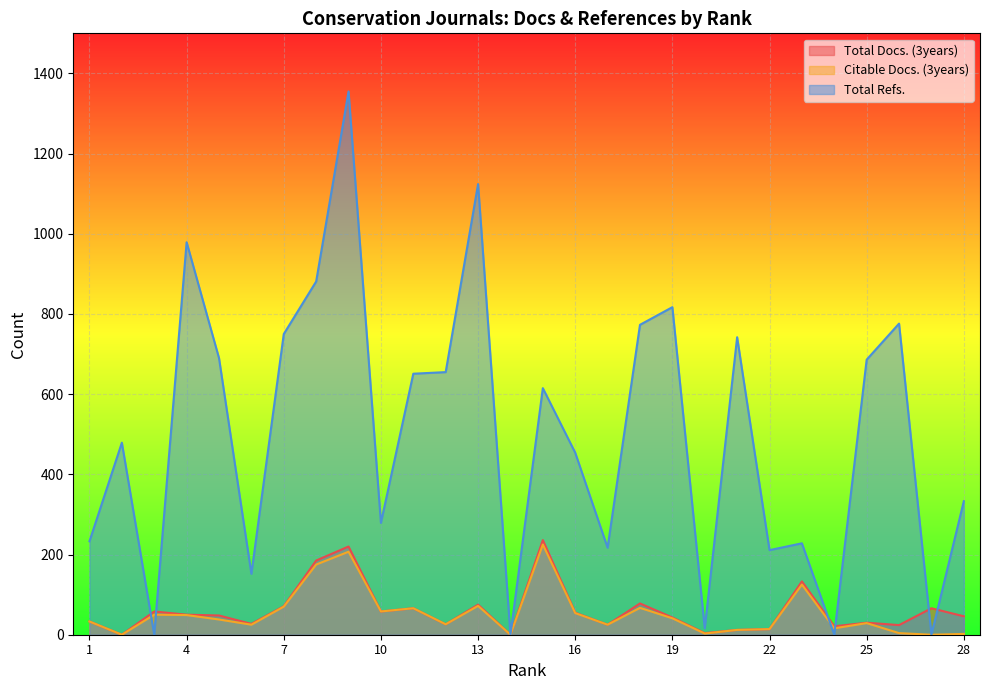

True or false: Citable Docs. (3years) and Total Docs. (3years) cross at least once.

False